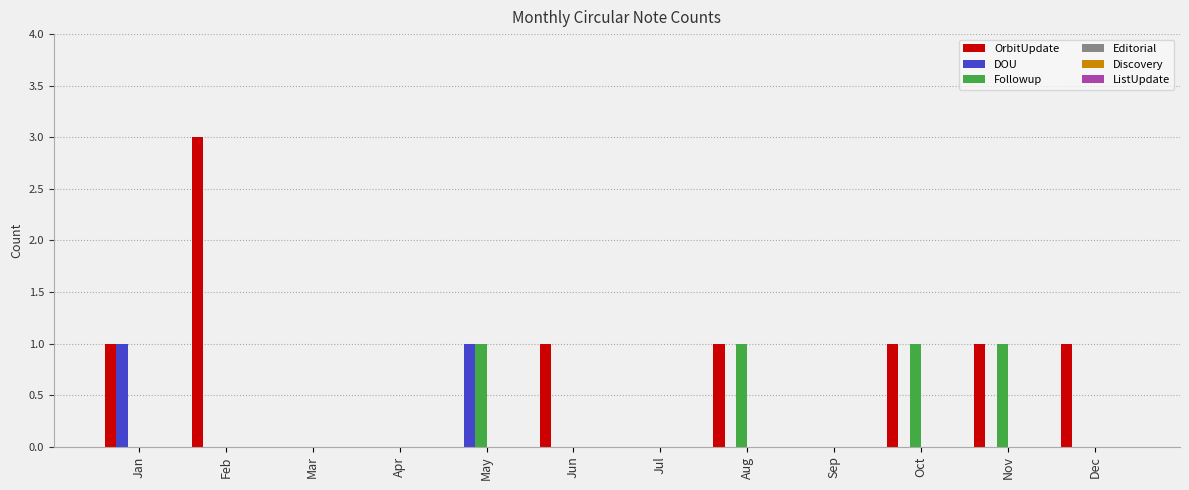

Is the value of Followup at May greater than the value of DOU at Dec?

Yes